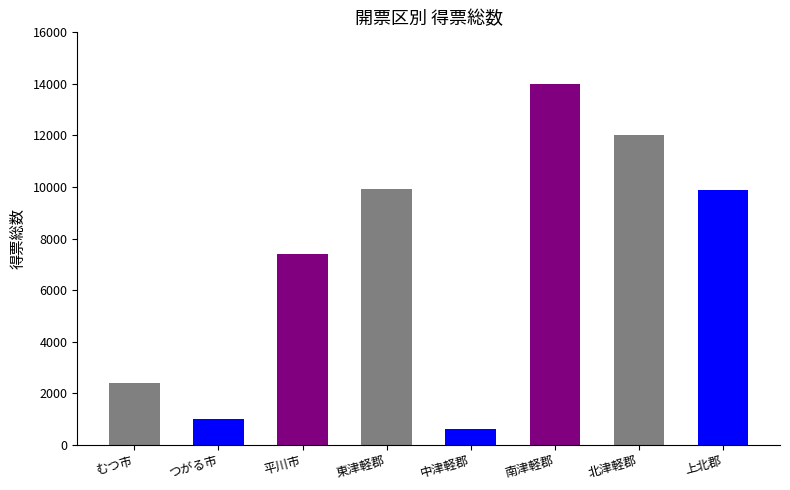

What is the average value?

7152